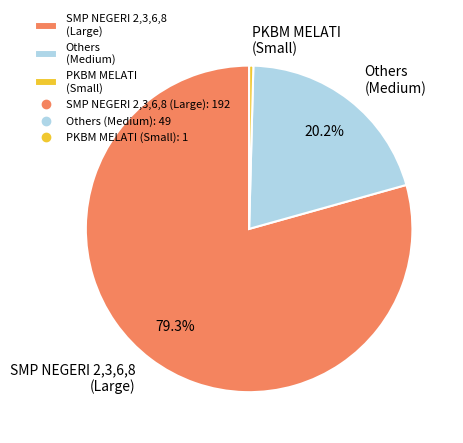

Which slice is the smallest?

PKBM MELATI (Small)